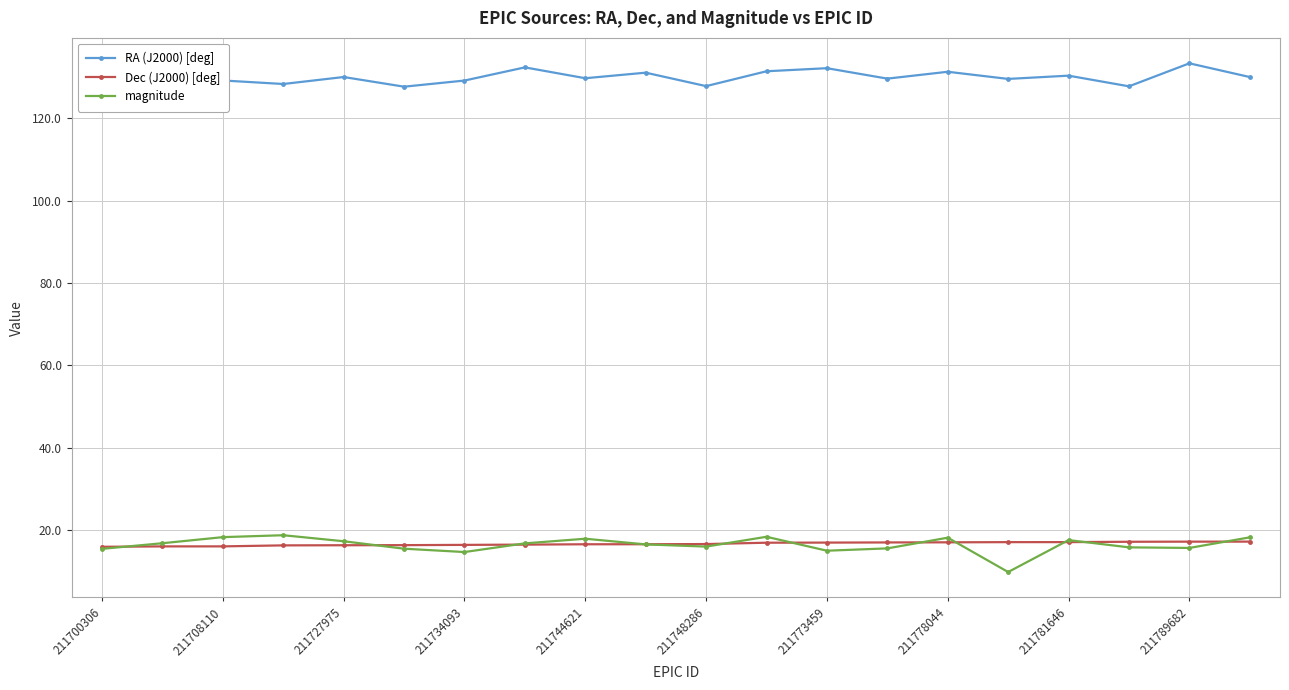

Which series has the largest total across all categories?

RA (J2000) [deg]